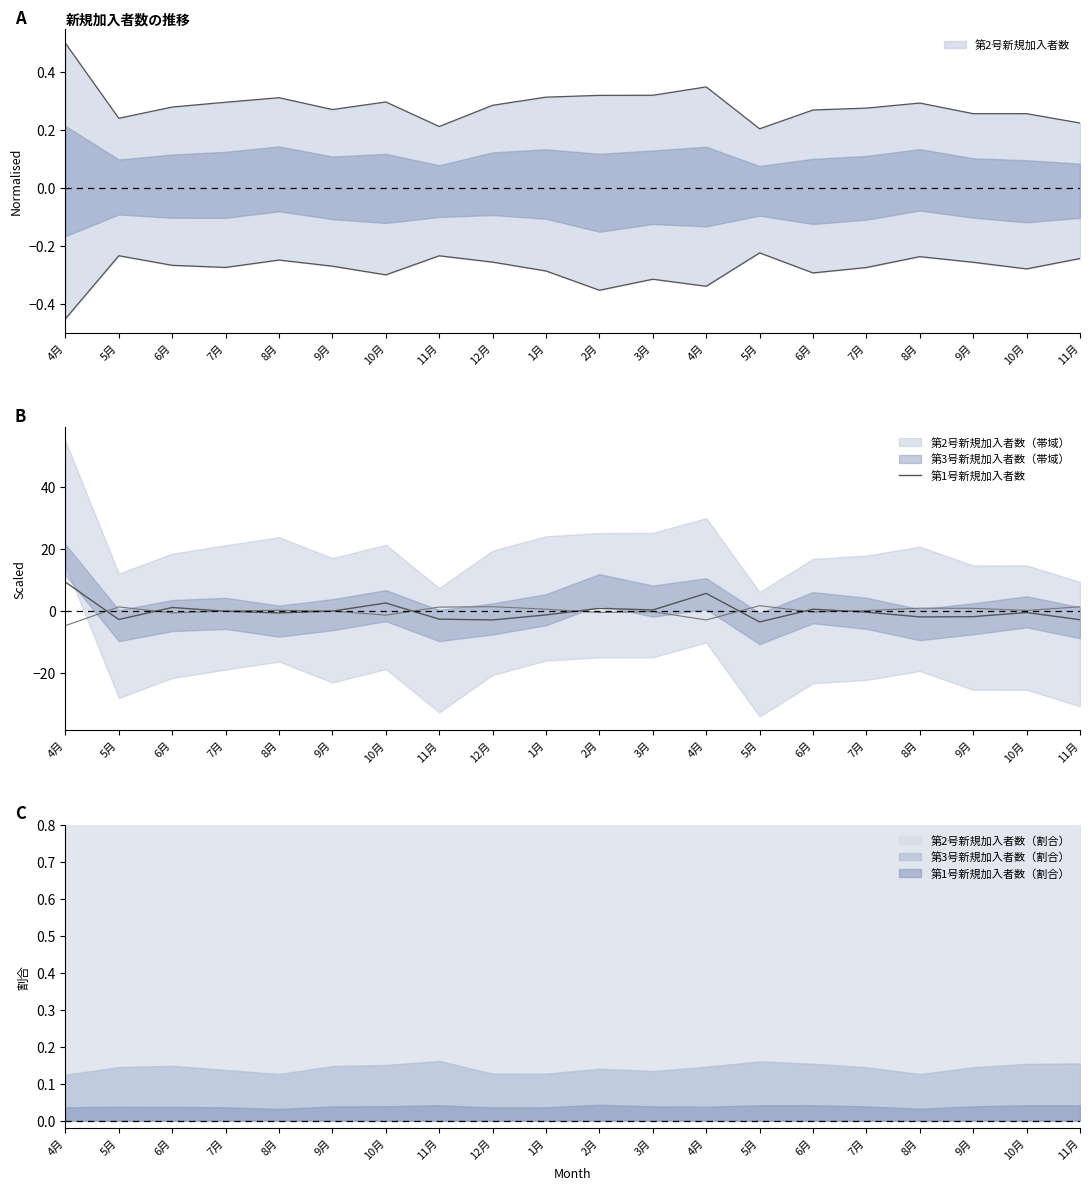

Is this an area chart (filled region under the line)?

No